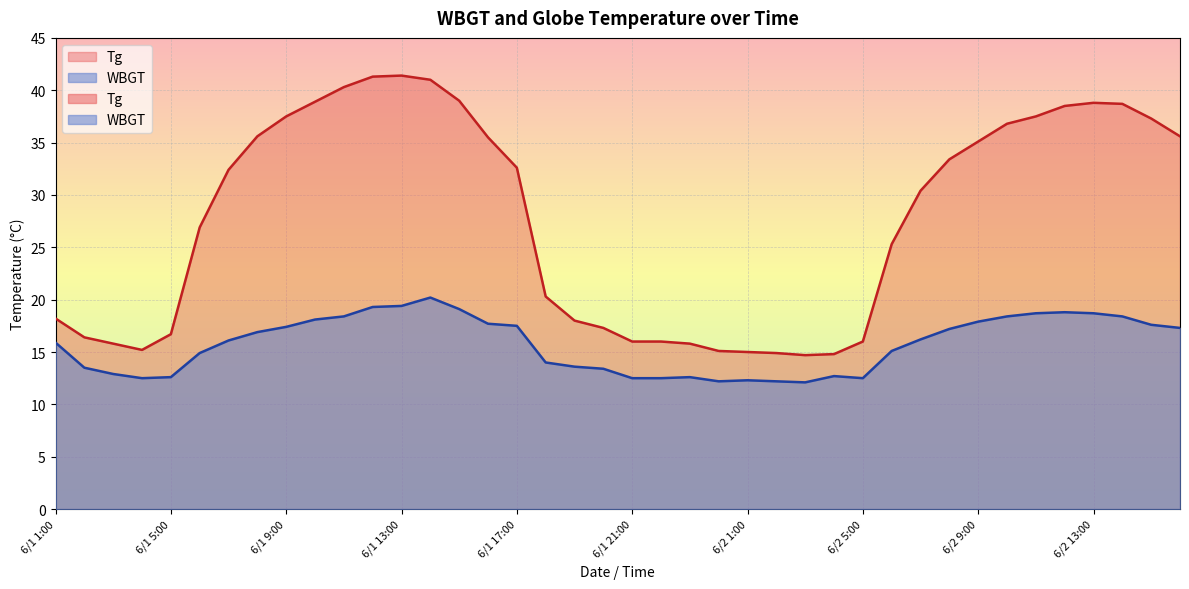

How many lines are shown in the chart?

2